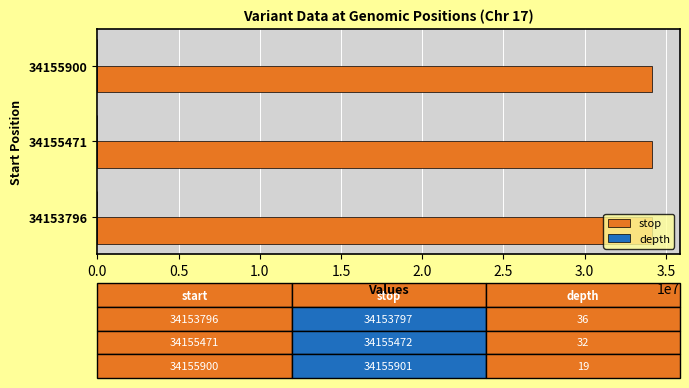

Count the stop values in the range 34153797 to 34155901.

3